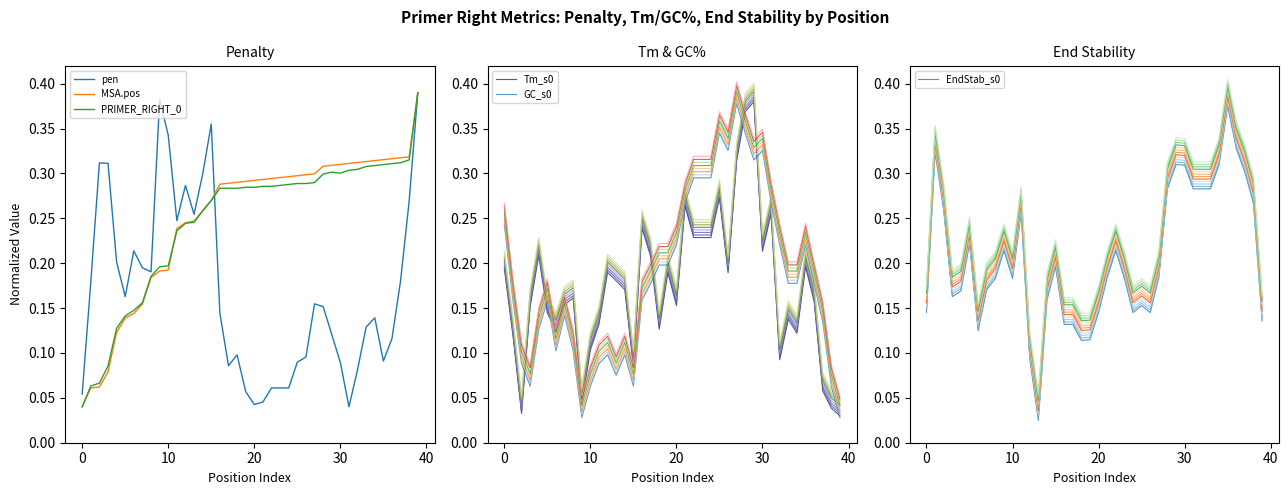

The EndStab_s0 series shows 0.1 at 10. True or false?

False